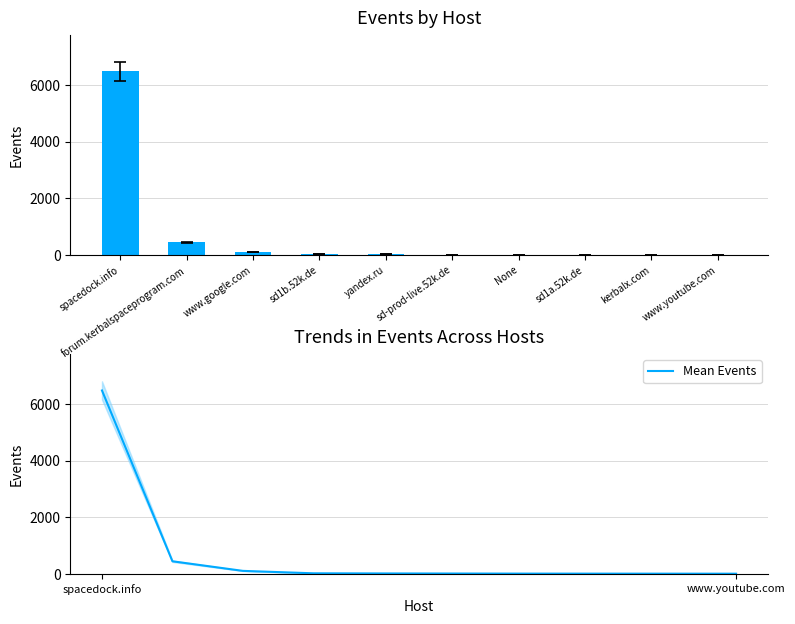

Where is Mean Events nearest to the value 3242?

forum.kerbalspaceprogram.com